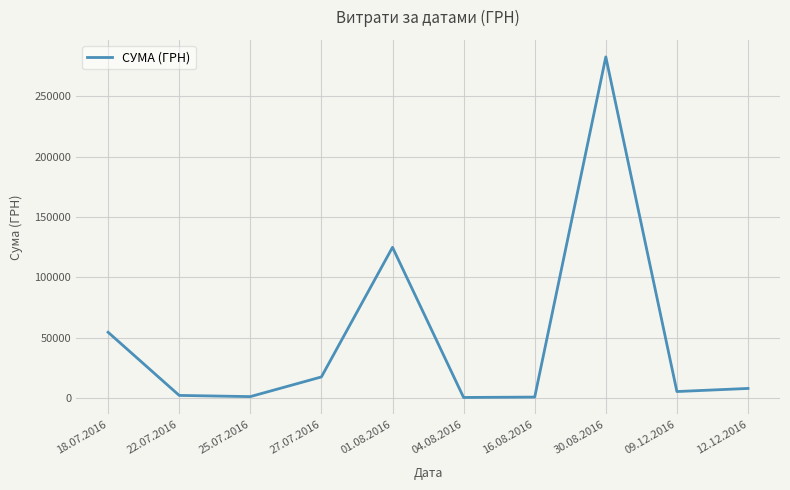

The value at 01.08.2016 is 29582.9. True or false?

False